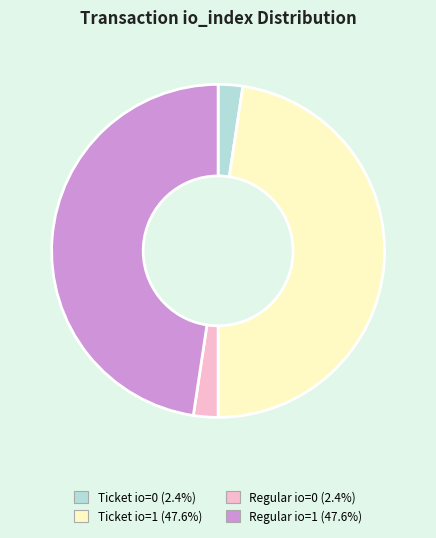

Is there any slice that represents more than half of the pie?

No